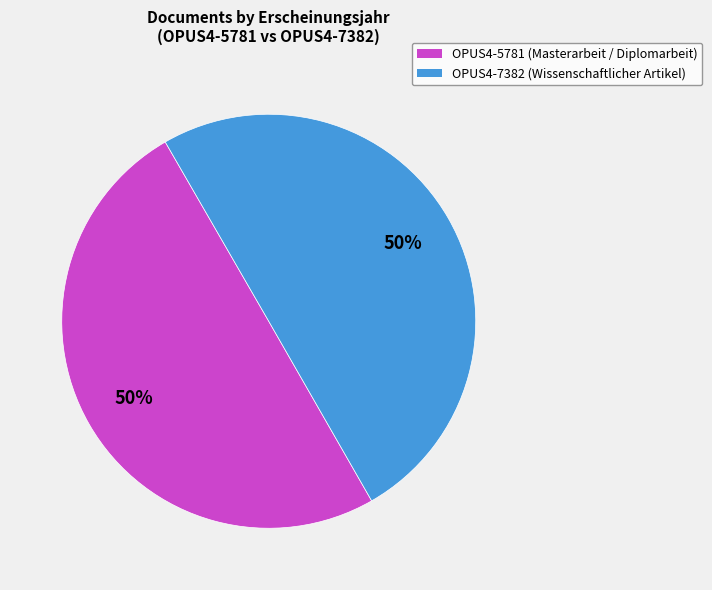

To the nearest percent, what percentage of the pie is OPUS4-7382 (Wissenschaftlicher Artikel)?

50%